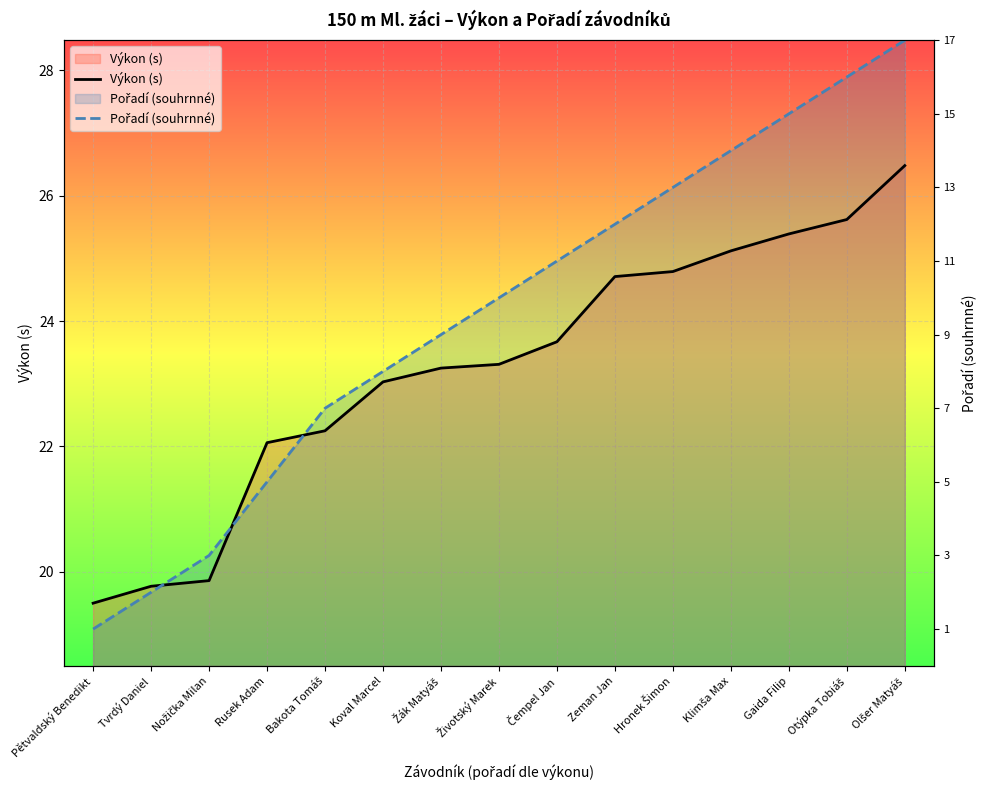

What is the label of the 8th point from the left?

Životský Marek